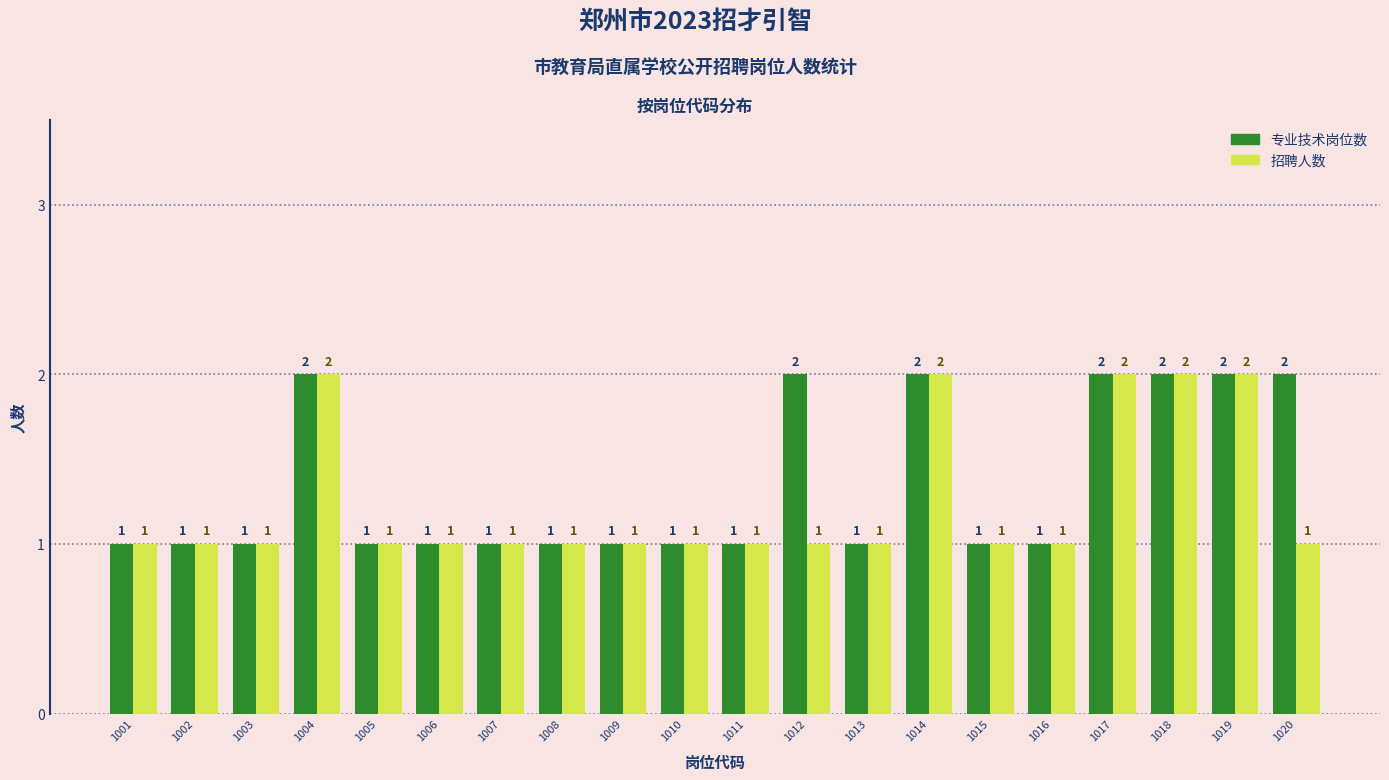

List the series in order of their overall mean, highest first.

专业技术岗位数, 招聘人数